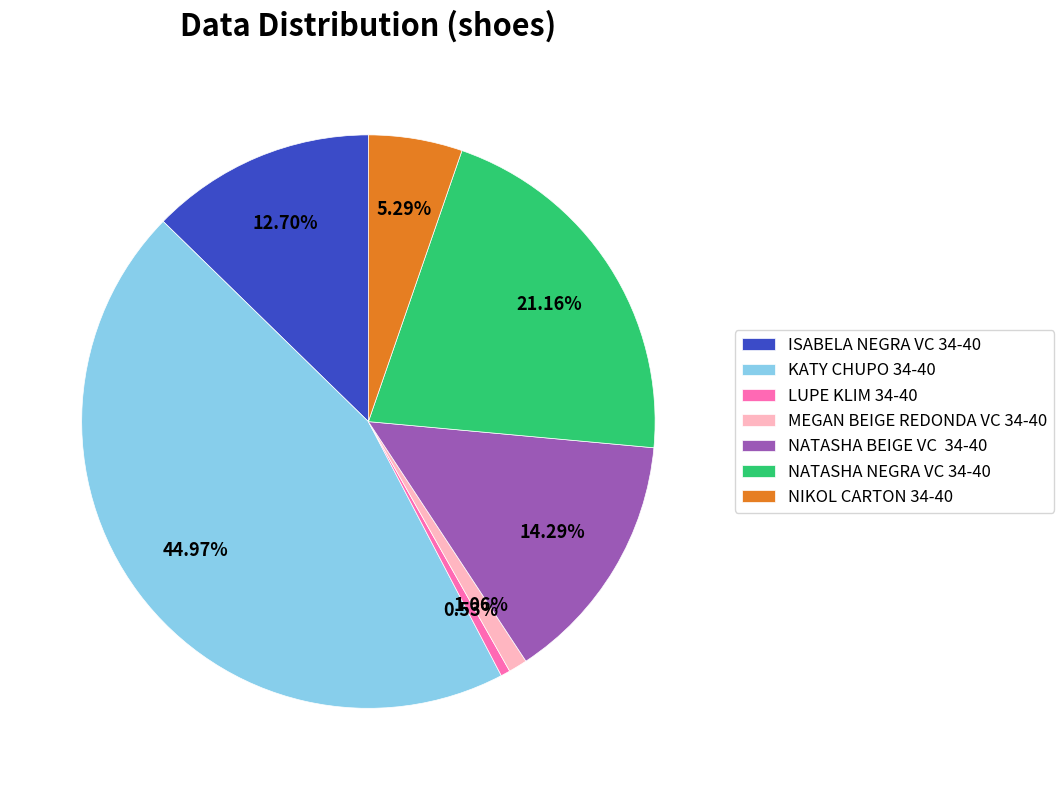

Is NIKOL CARTON 34-40 the majority of the pie?

No